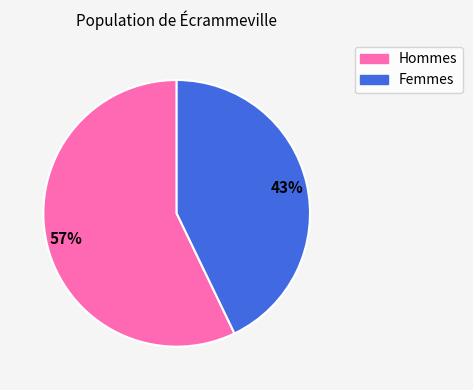

To the nearest percent, what is the difference between the largest and smallest slice percentages?

14%